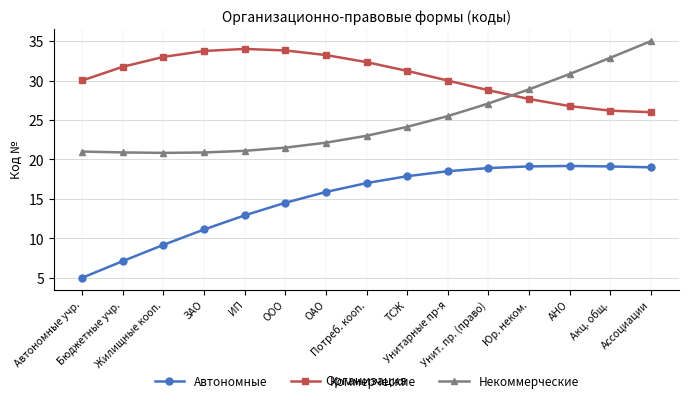

Which series has the largest total across all categories?

Коммерческие